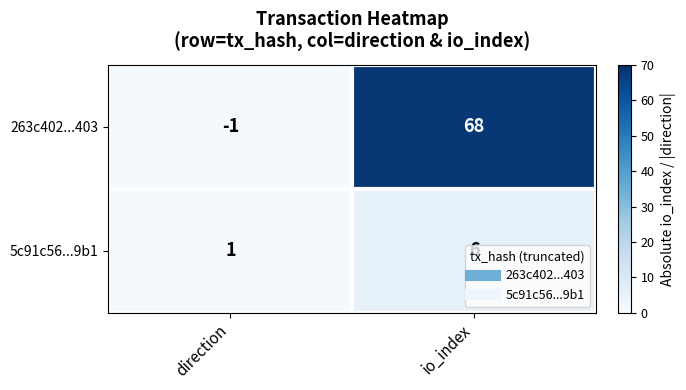

At which category is the sum across all series the highest?

io_index